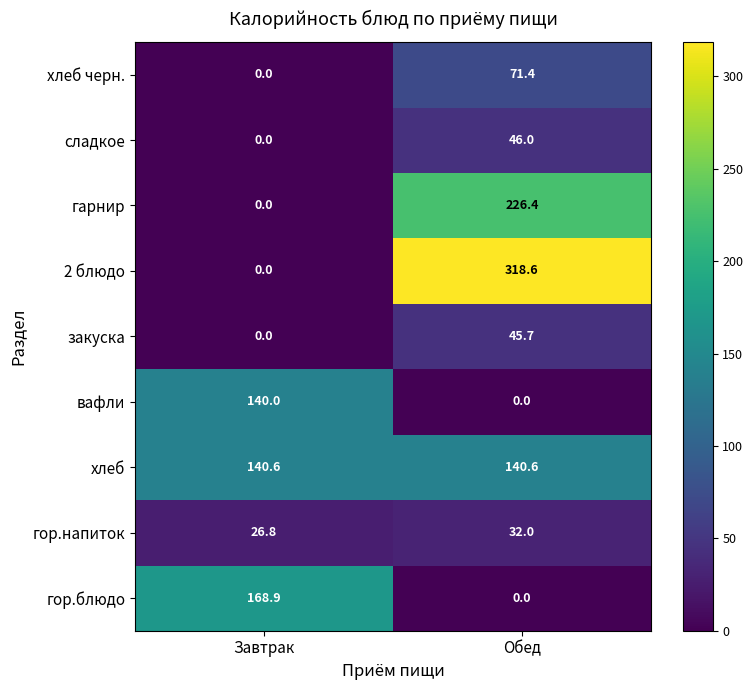

Which series has the largest total across all categories?

2 блюдо